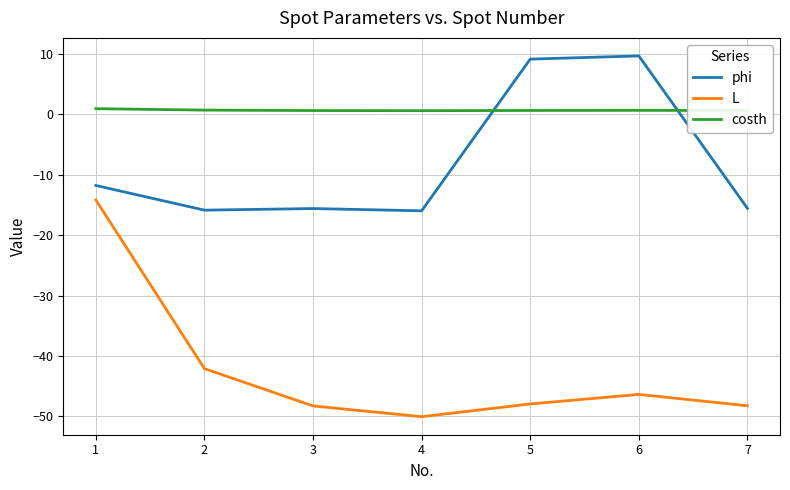

What is the total value across all series at 5?

-38.1